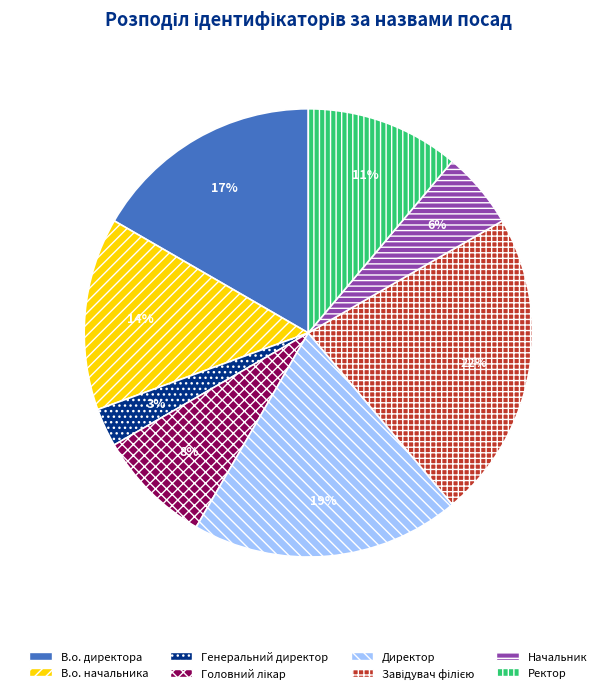

What percentage is the В.о. директора slice, to the nearest percent?

17%